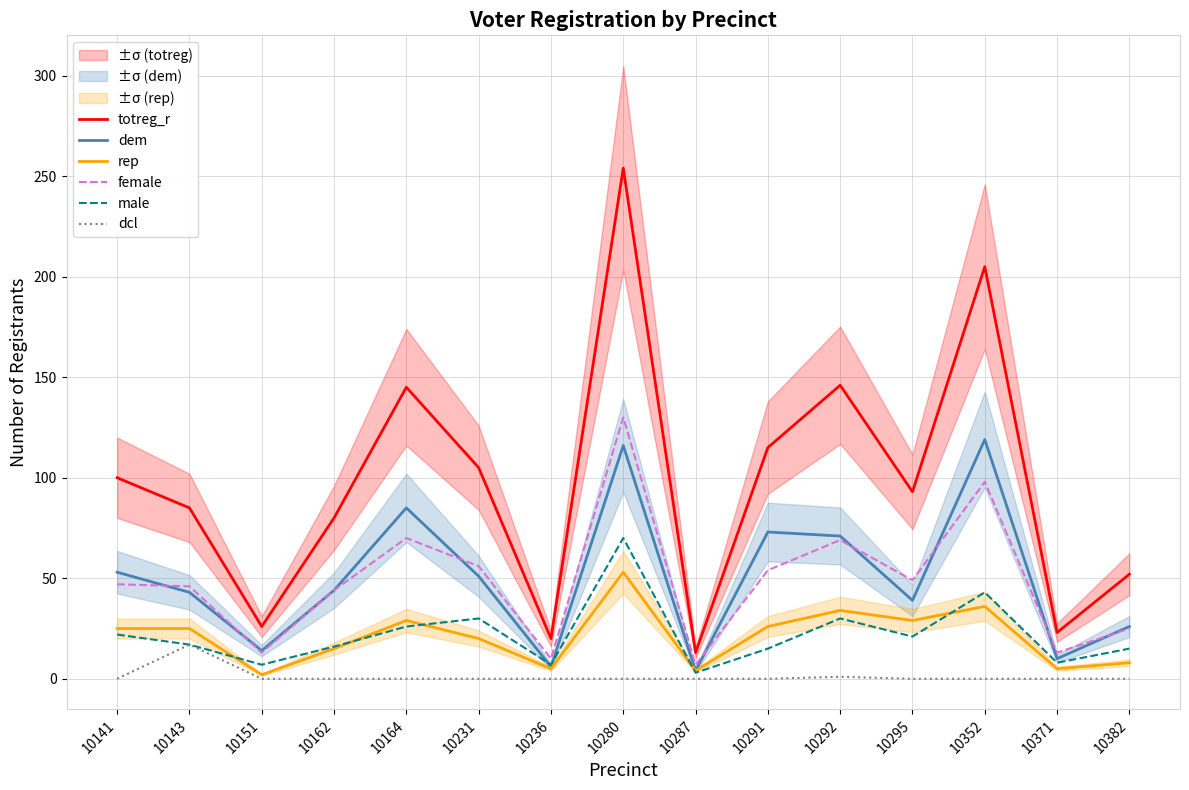

Which series has the largest total across all categories?

totreg_r